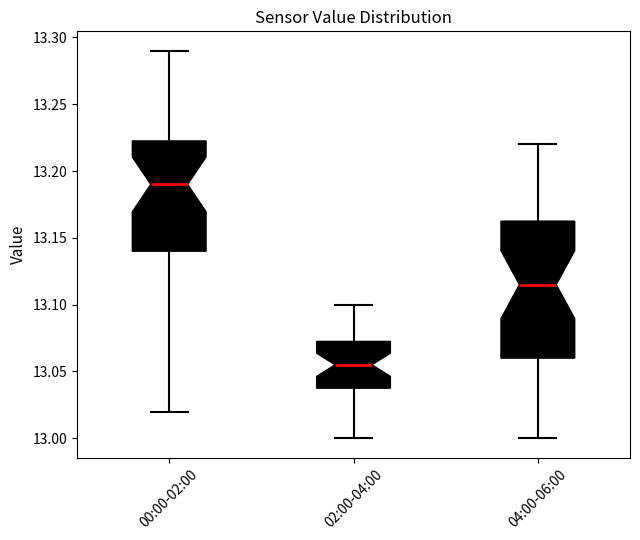

Reading left to right, transcribe this box plot: for each box, give where its median line is, the range the box spans, and where its two whiskers end, as read against the y-axis. The values are not printed on the chart, so give them approximately, as read against the axis.

00:00-02:00: median 13.190, box 13.140 to 13.225, whiskers 13.020 to 13.290
02:00-04:00: median 13.055, box 13.040 to 13.075, whiskers 13.000 to 13.100
04:00-06:00: median 13.115, box 13.060 to 13.165, whiskers 13.000 to 13.220